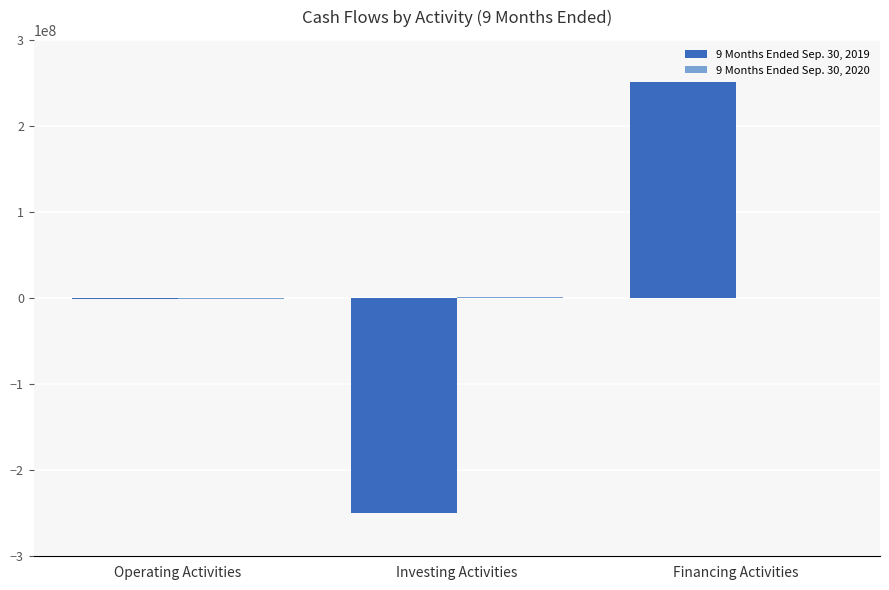

At which category is the sum across all series the highest?

Financing Activities